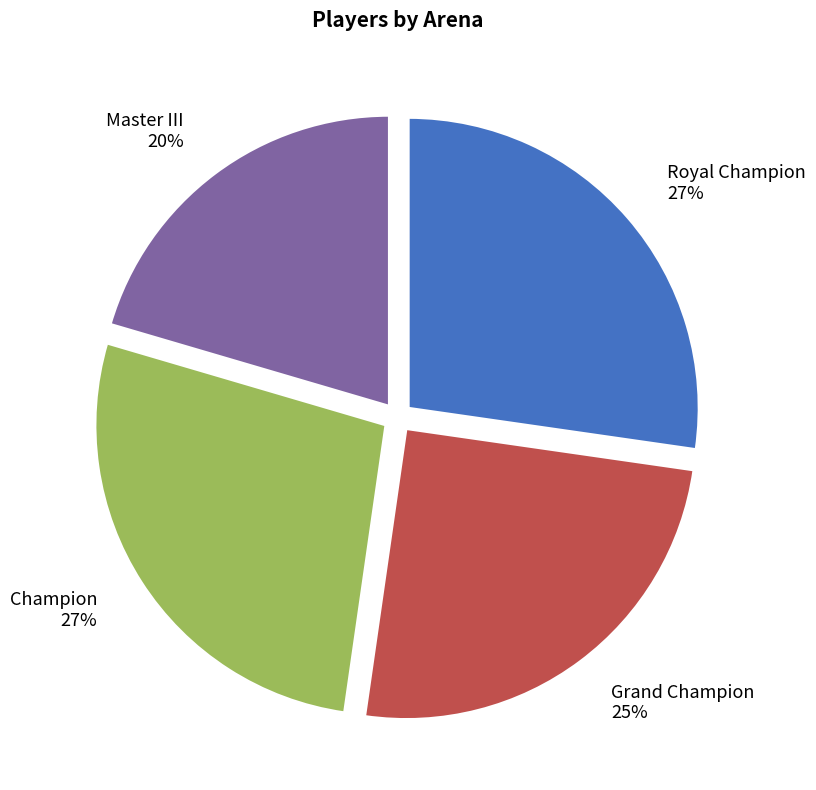

How many segments does this pie chart have?

4